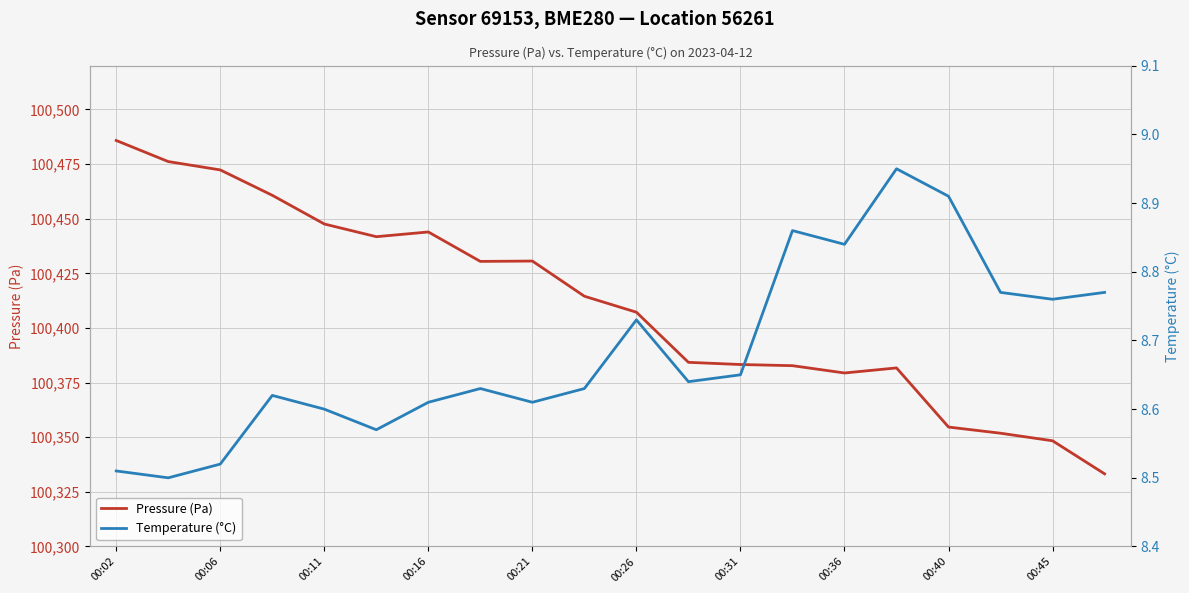

What is the highest value of the Pressure (Pa) series?

100485.8